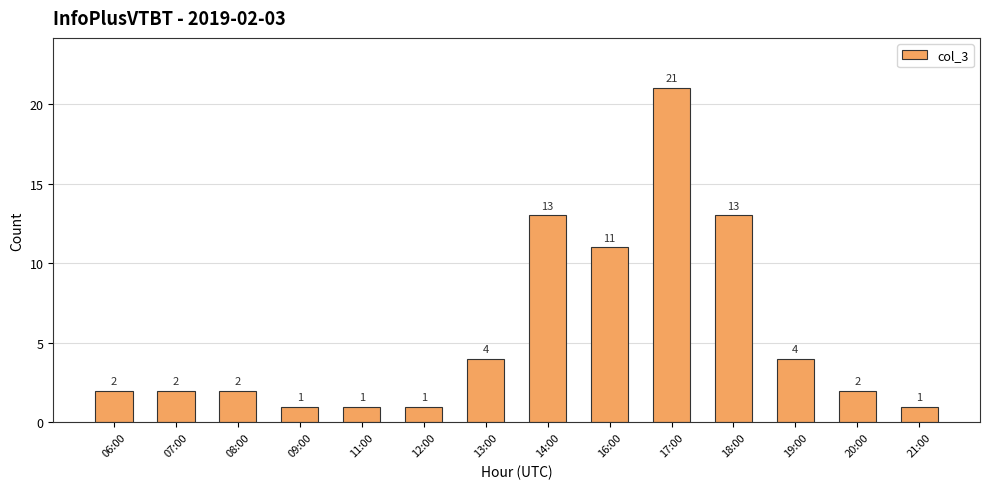

What is the difference between the maximum and minimum values?

20